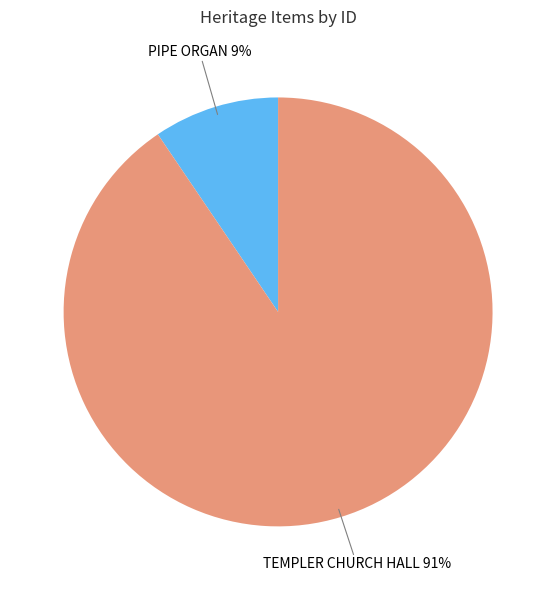

Which has a higher value, PIPE ORGAN or TEMPLER CHURCH HALL?

TEMPLER CHURCH HALL